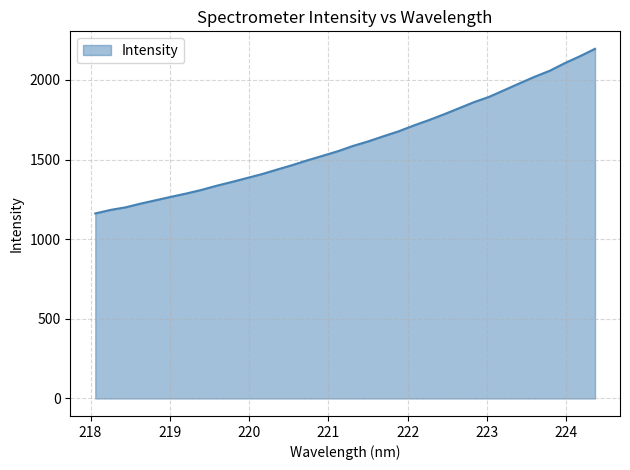

What is the greatest value displayed?

2194.9